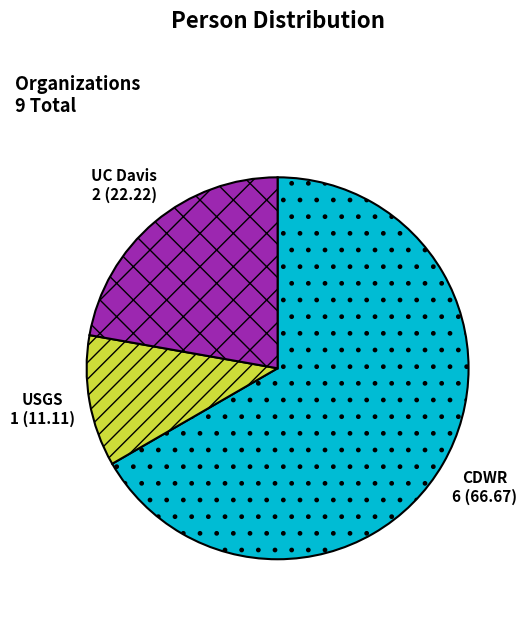

How many slices are in this pie chart?

3